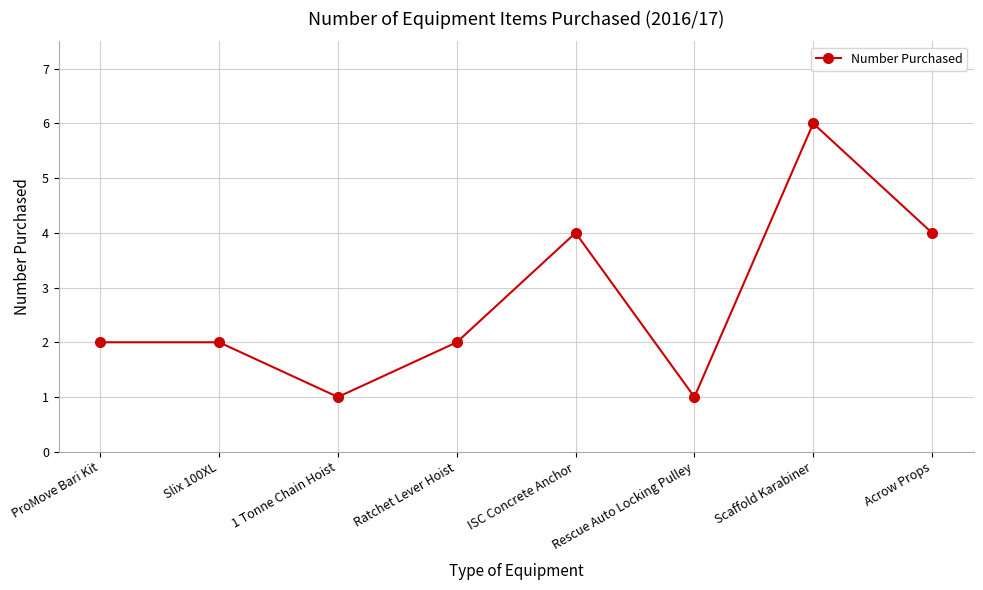

Is this an area chart (filled region under the line)?

No